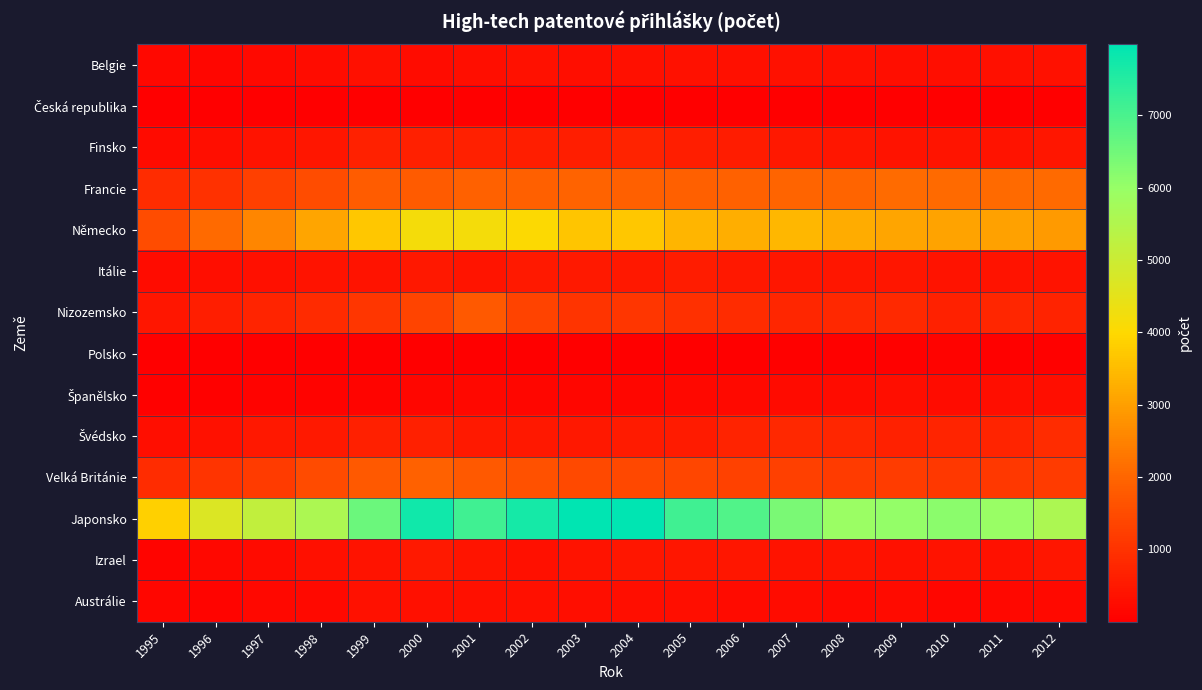

Which category has the highest value across all series?

2003